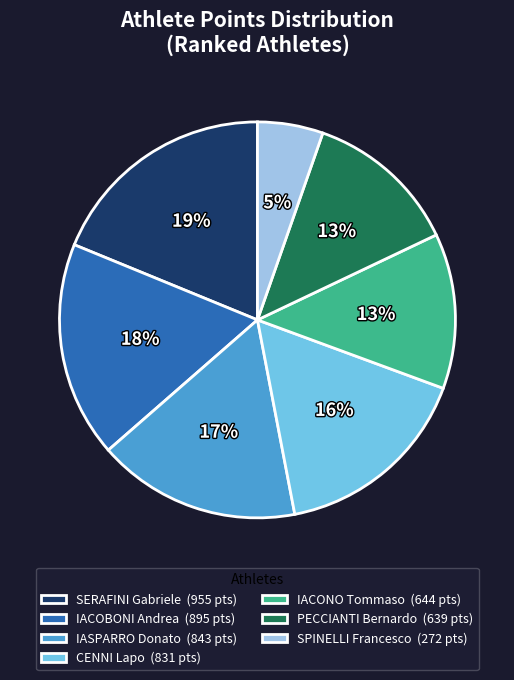

To the nearest percent, what percentage of the pie is IACOBONI Andrea?

18%